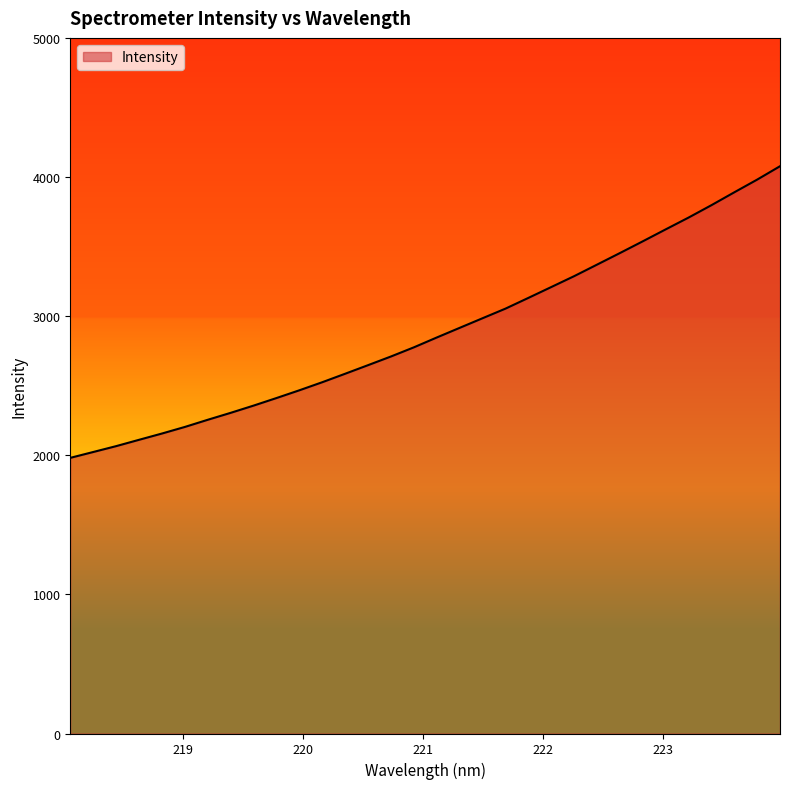

What is the difference between the second highest and minimum values?

1999.9